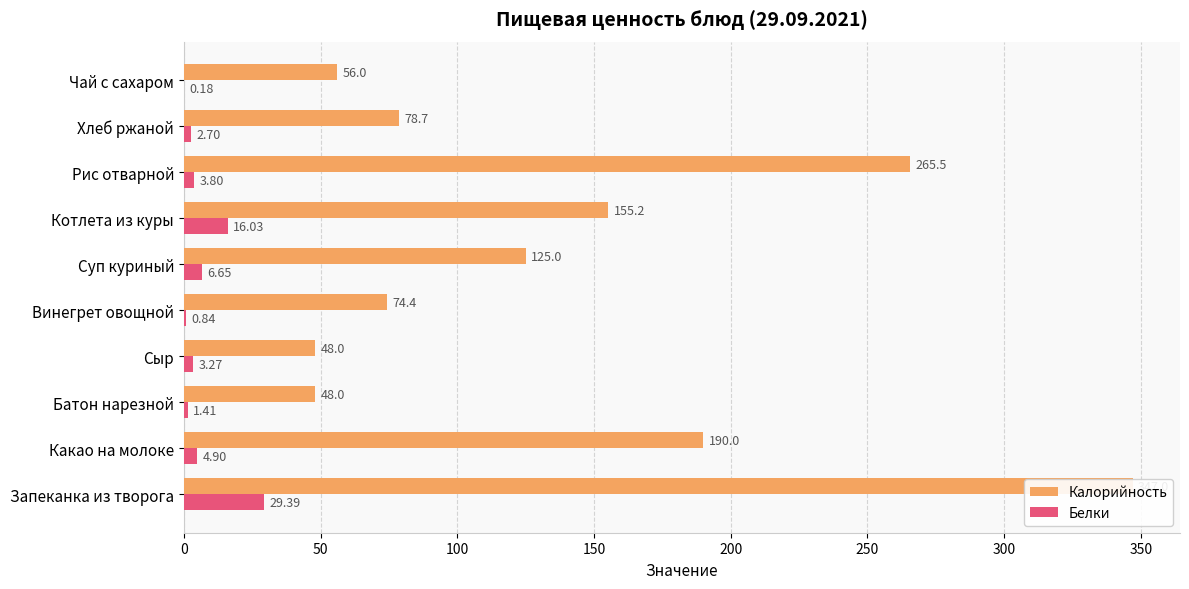

How many groups of bars are there?

10